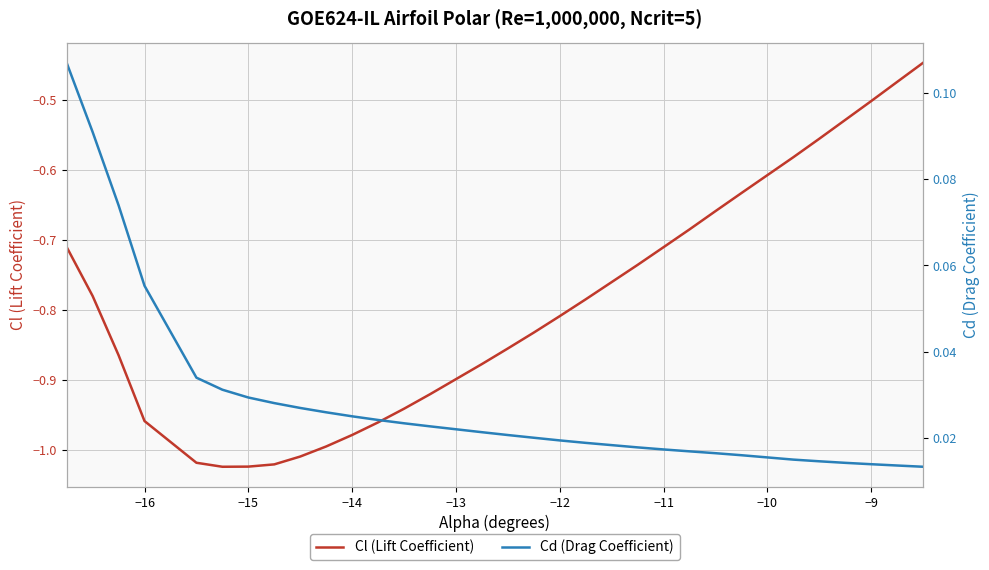

The Cl (Lift Coefficient) series shows -1.4 at −12. True or false?

False